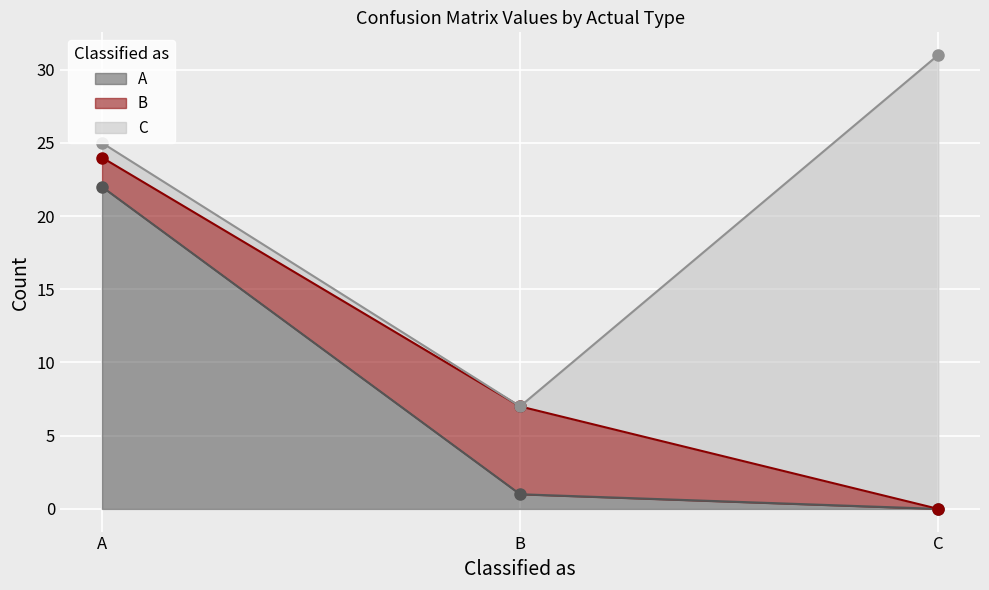

How many values in A are above zero?

2